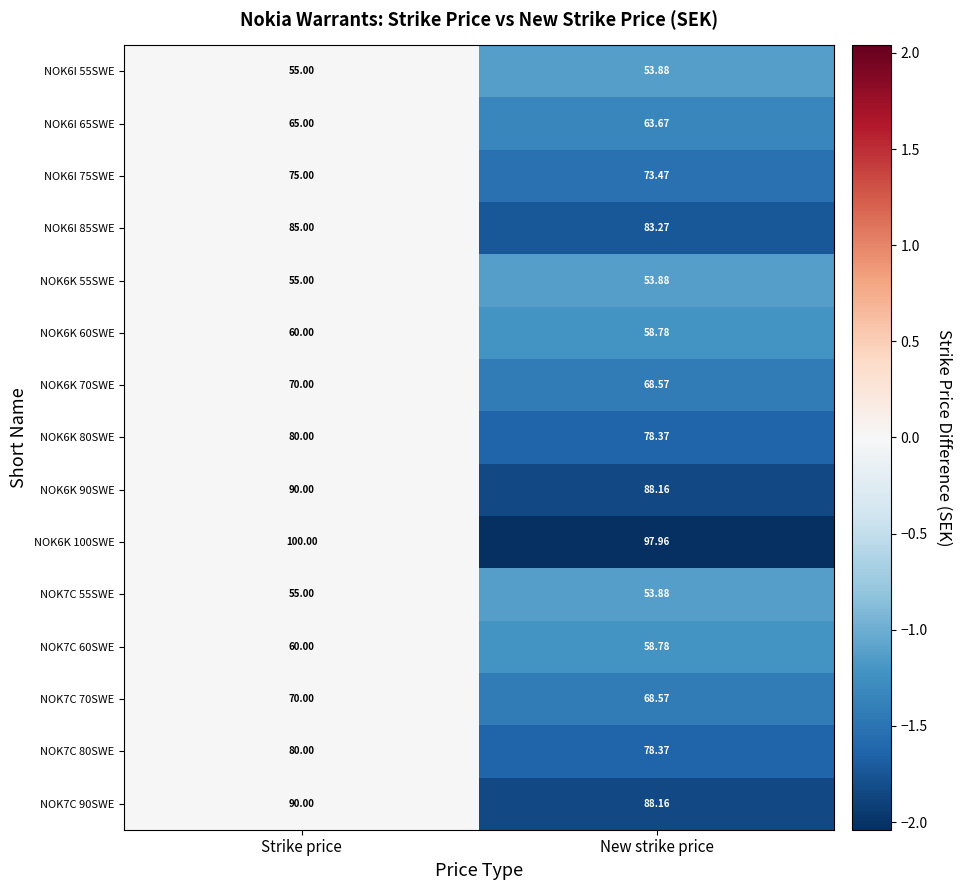

At which label does NOK6K 60SWE reach its peak?

Strike price